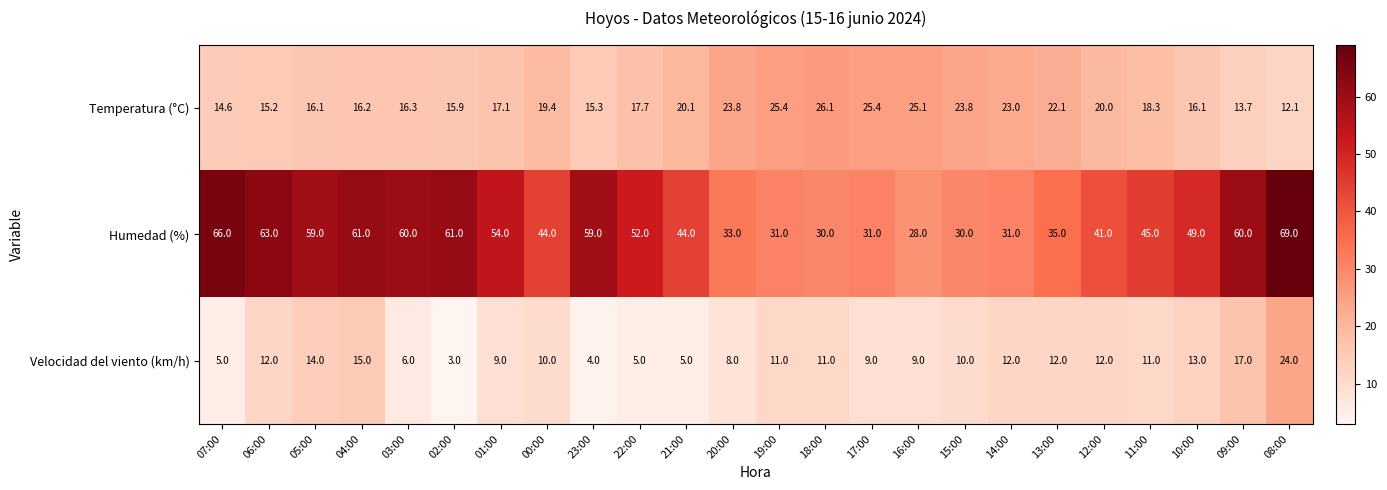

The Temperatura (°C) series shows 17.9 at 08:00. True or false?

False